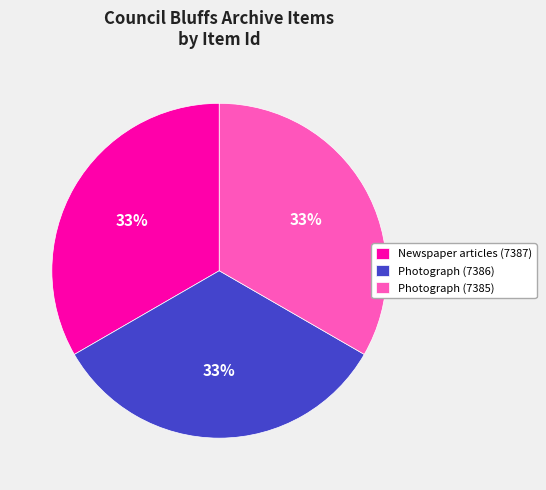

Does Photograph (7385) account for over 50% of the chart?

No